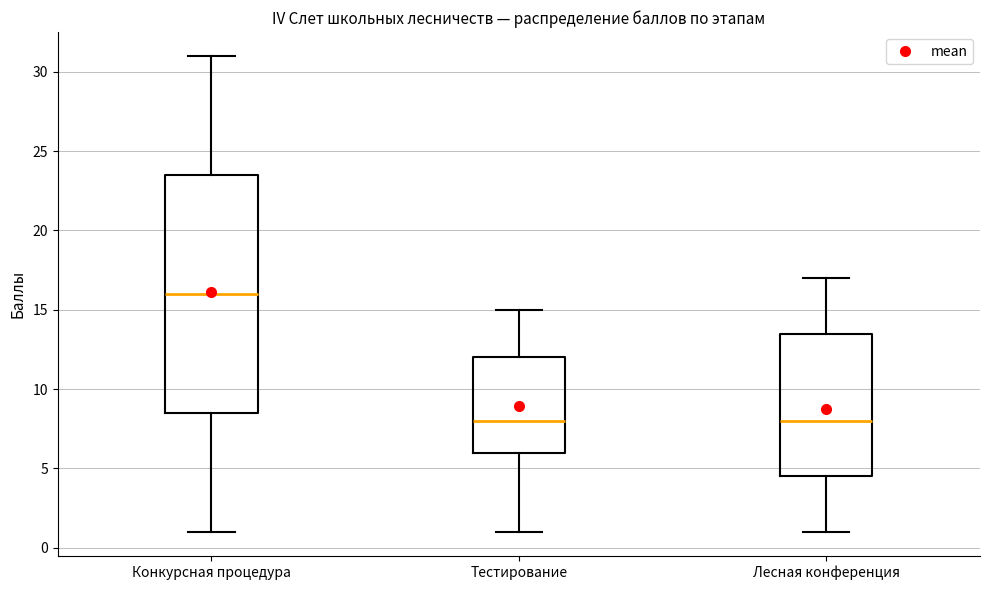

Where does the upper whisker of the box for Конкурсная процедура end on the y-axis? The values are not printed on the chart, so give them approximately, as read against the axis.

31.0